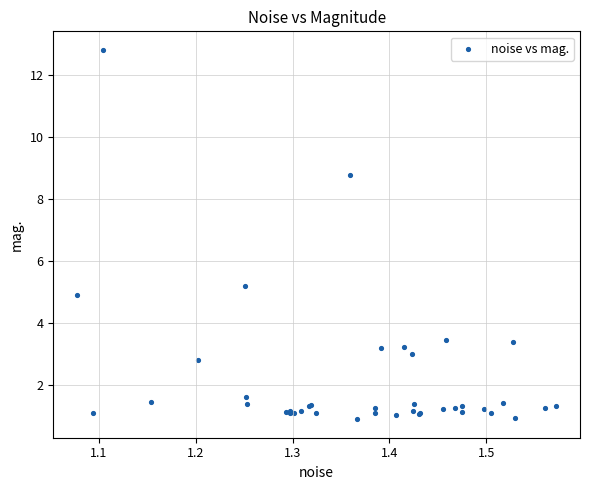

What Y value in the scatter plot is closest to 6?

5.2